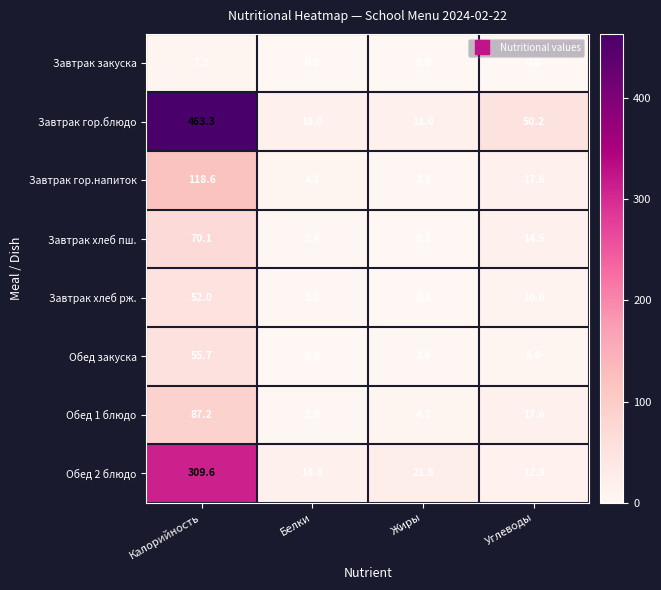

The Обед 1 блюдо series shows 87.2 at Калорийность. True or false?

True